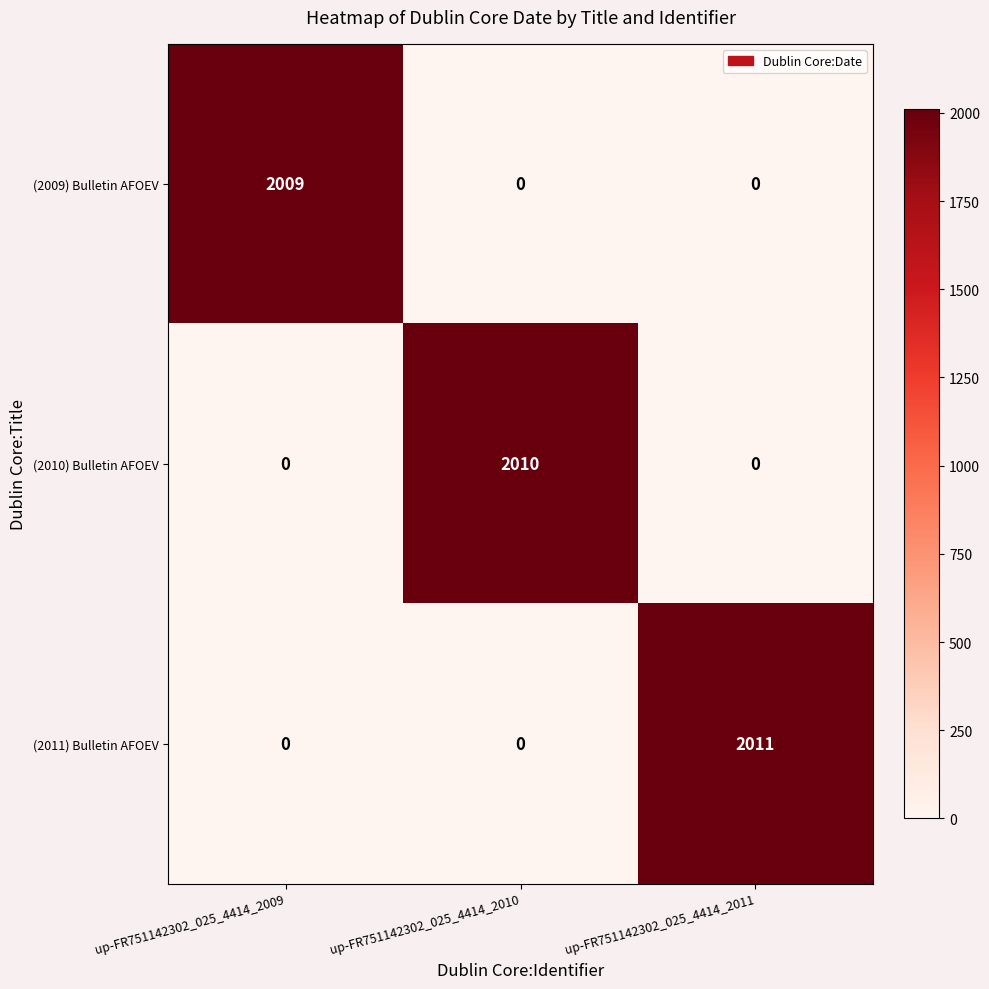

Reading left to right, list all the values displayed in this chart.

(2009) Bulletin AFOEV: 2009	0	0
(2010) Bulletin AFOEV: 0	2010	0
(2011) Bulletin AFOEV: 0	0	2011